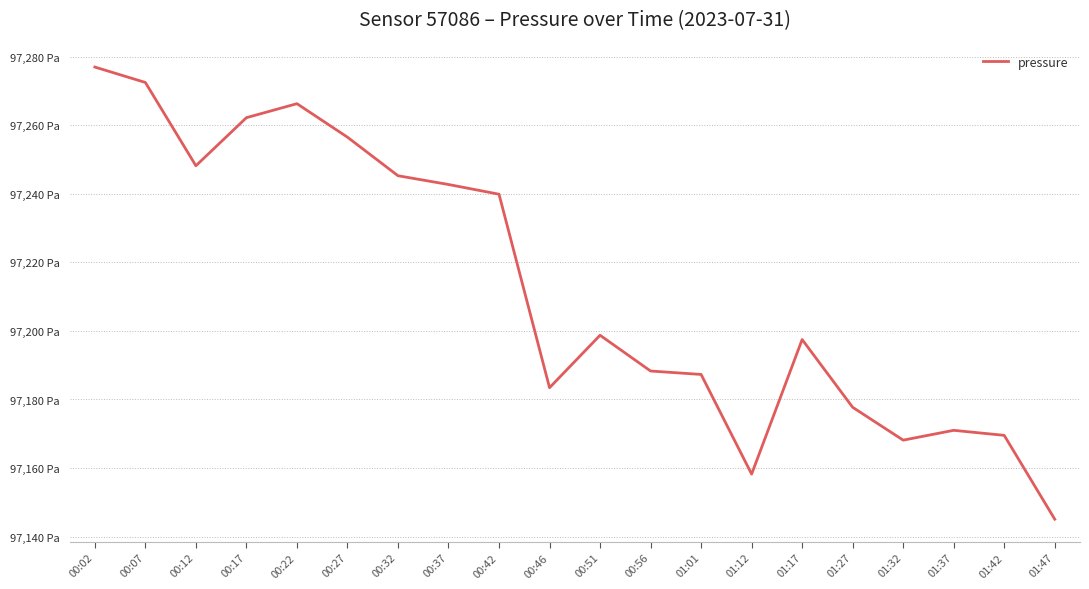

Rank the categories by value from highest to lowest.

00:02, 00:07, 00:22, 00:17, 00:27, 00:12, 00:32, 00:37, 00:42, 00:51, 01:17, 00:56, 01:01, 00:46, 01:27, 01:37, 01:42, 01:32, 01:12, 01:47